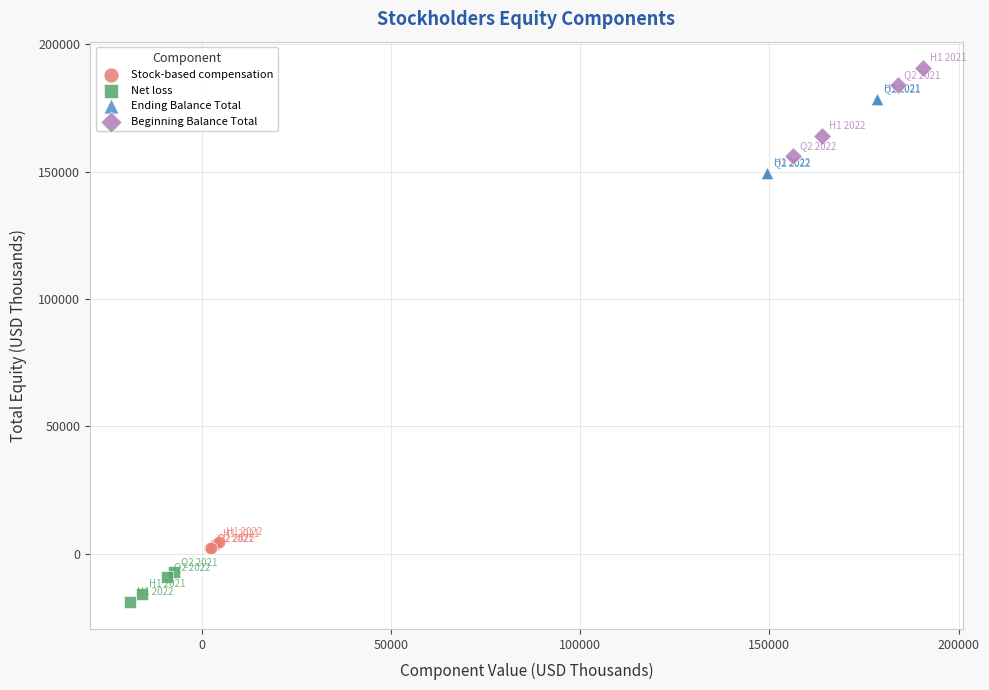

Which series reaches the maximum Y coordinate?

Beginning Balance Total